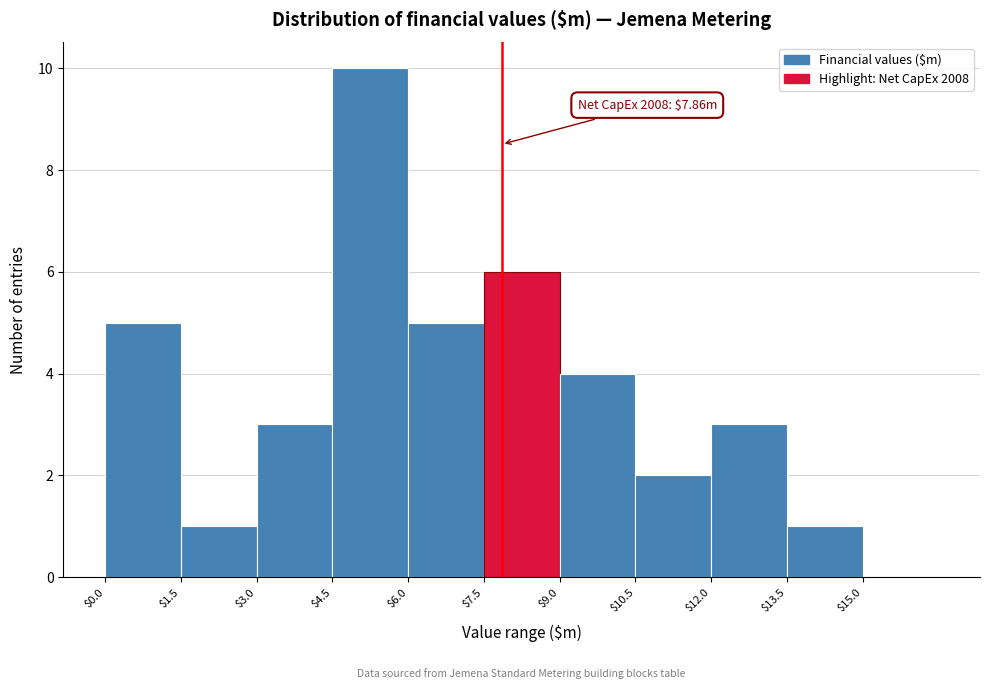

Which range on the x-axis has the tallest bar?

4.5 to 6.0